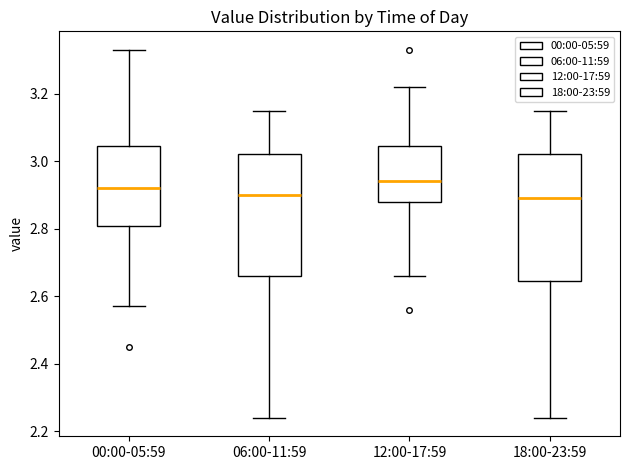

Where does the upper whisker of the box for 00:00-05:59 end on the y-axis? The values are not printed on the chart, so give them approximately, as read against the axis.

3.34